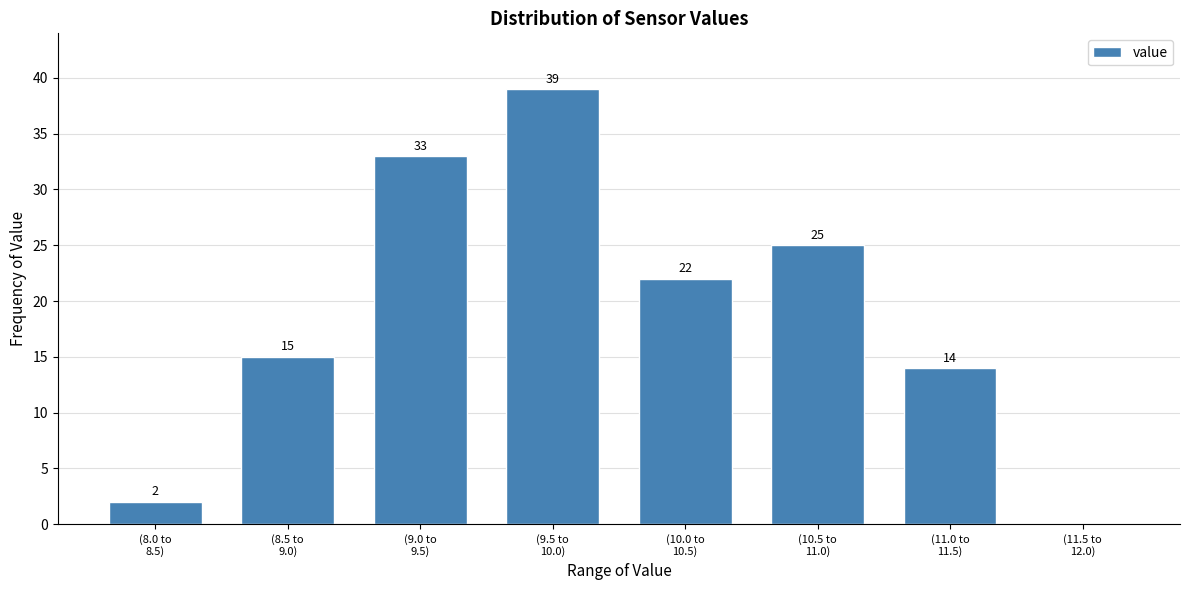

What is the sum of all values?

150